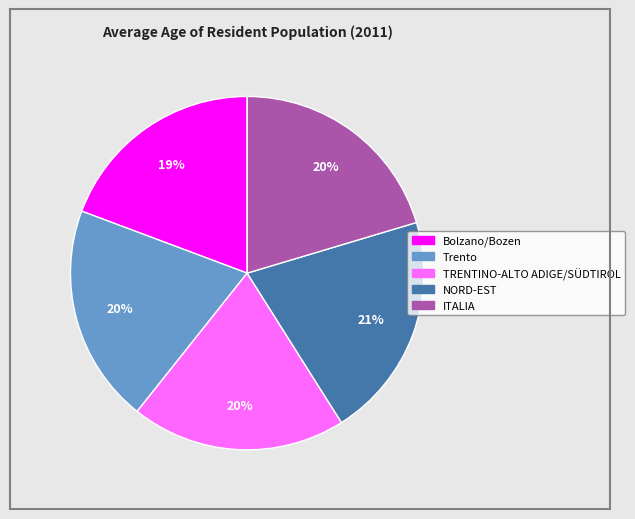

To the nearest percent, what is the combined percentage of TRENTINO-ALTO ADIGE/SÜDTIROL and Trento?

40%